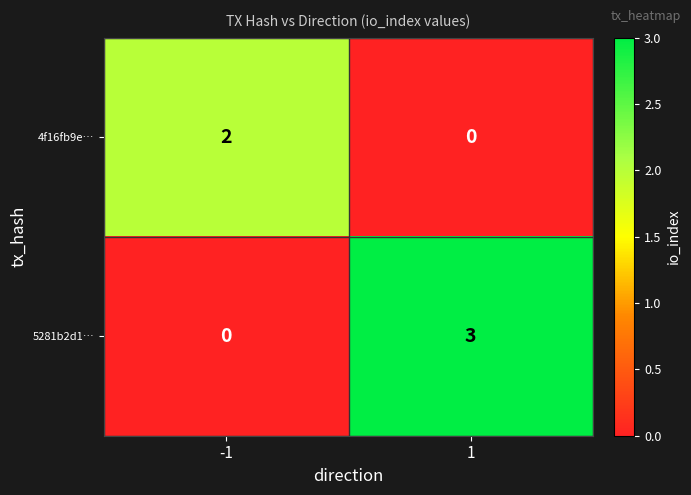

How many positive values does the 4f16fb9e… series have?

1